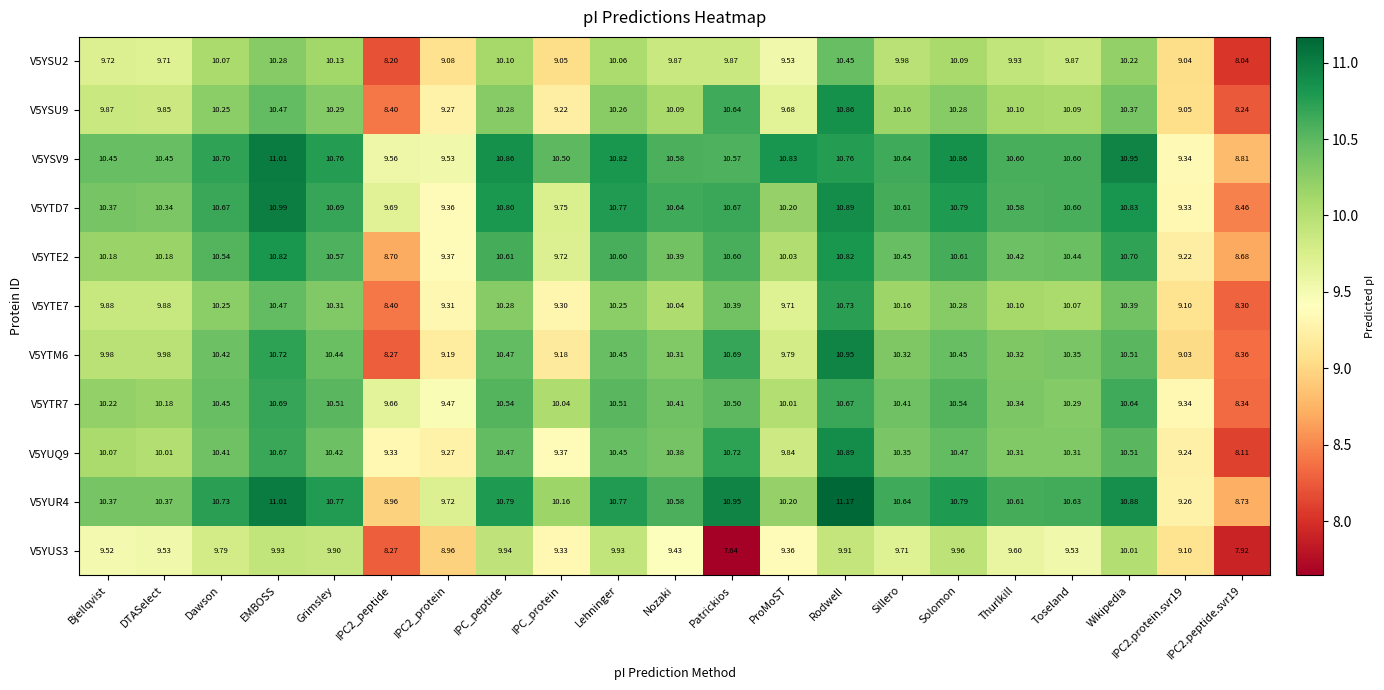

At which category is the sum across all series the highest?

Rodwell